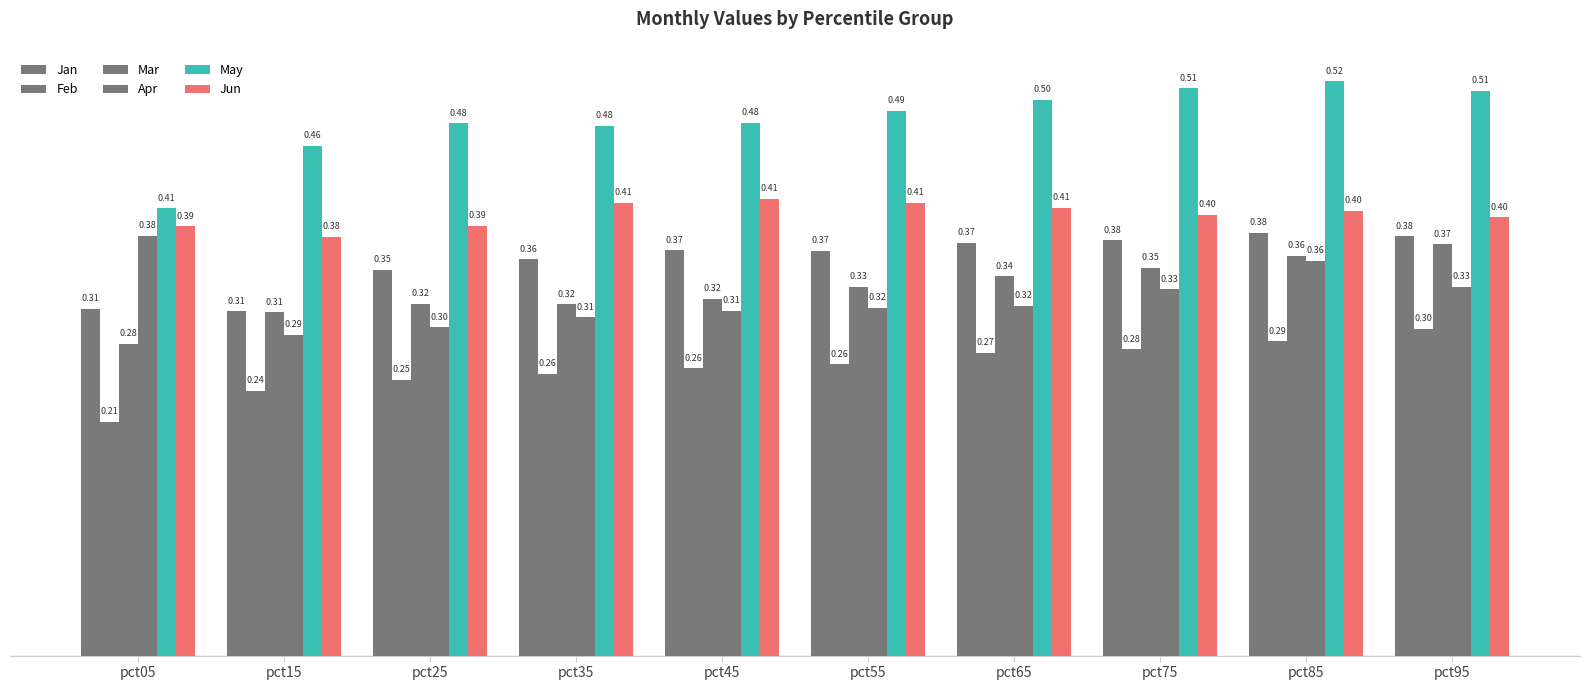

True or false: Apr has a value of 0.4 at pct45.

False